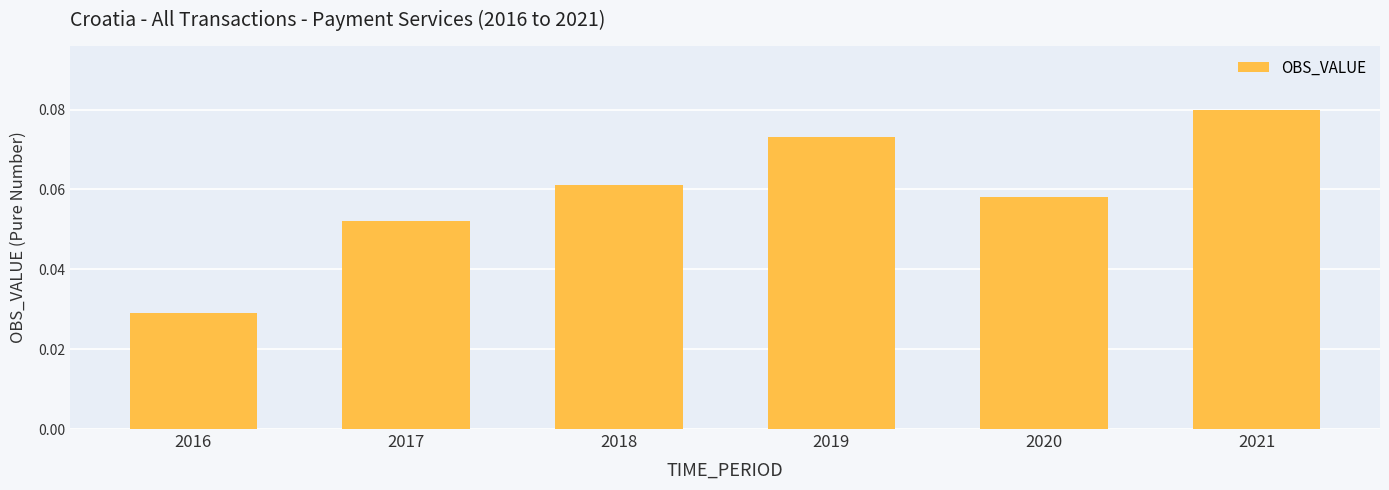

Rank the categories by value from highest to lowest.

2021, 2019, 2018, 2020, 2017, 2016